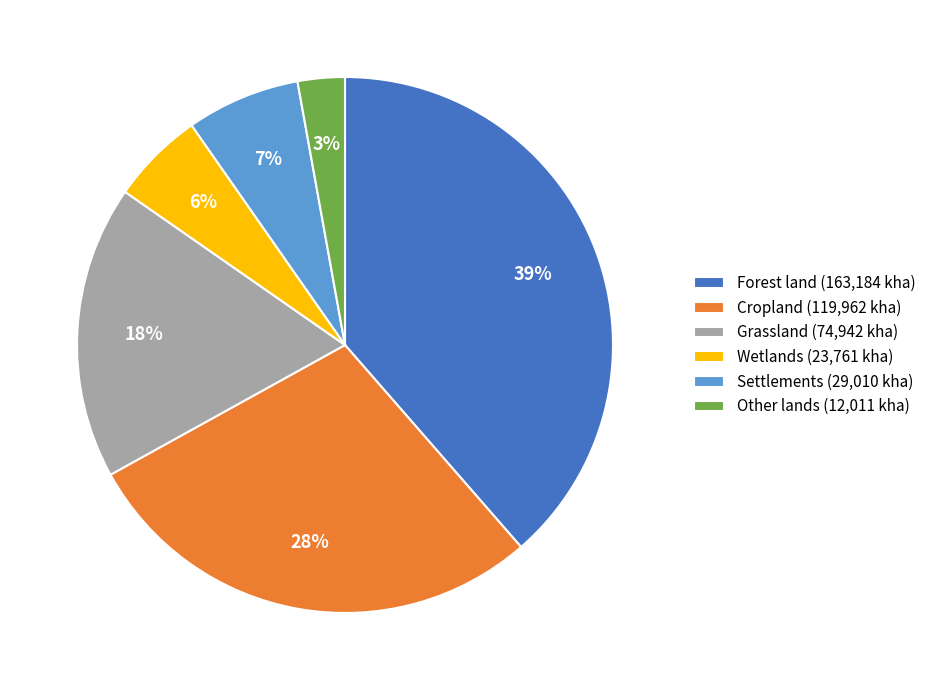

Rank the categories by value from lowest to highest.

Other lands, Wetlands, Settlements, Grassland, Cropland, Forest land